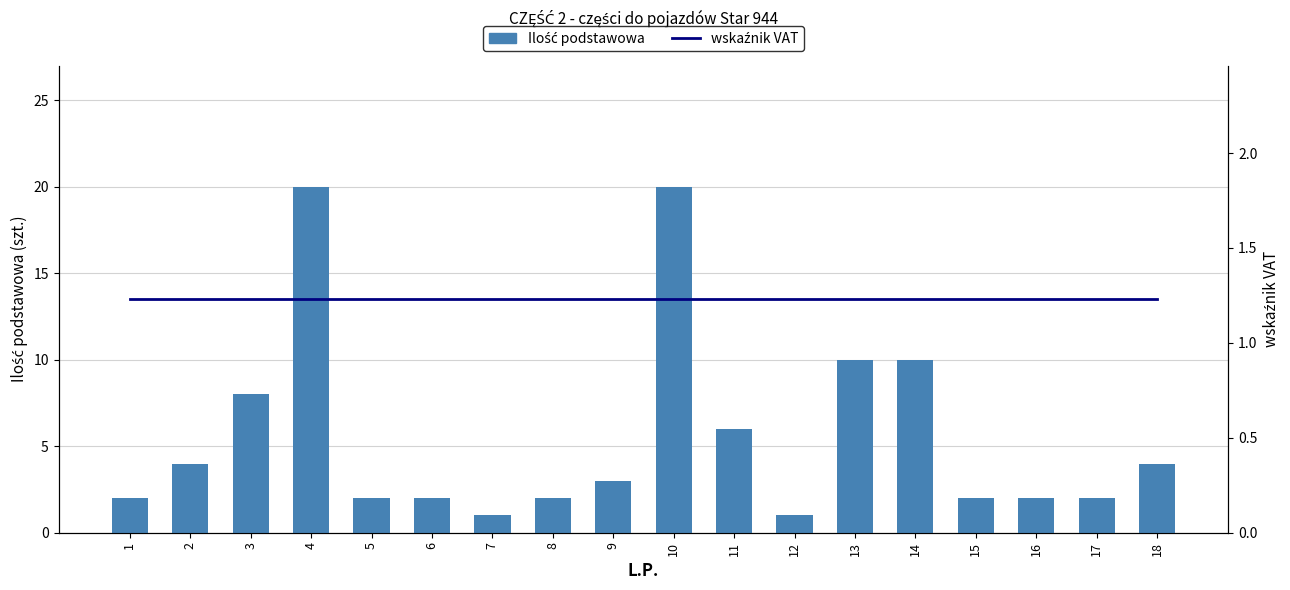

List the series in order of their peak value, highest first.

Ilość podstawowa, wskaźnik VAT